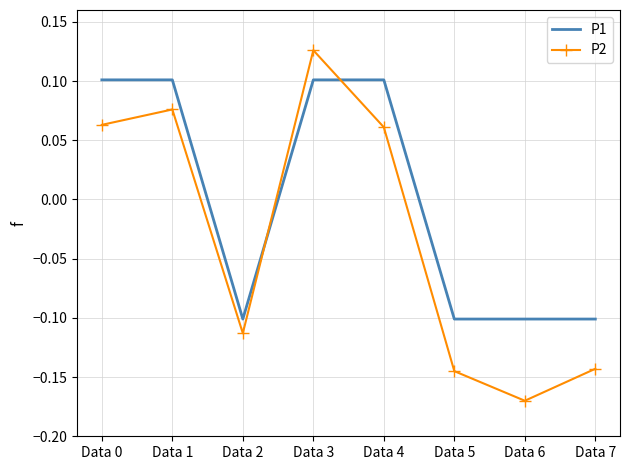

After their last crossing, which series has the higher values: P1 or P2?

P1